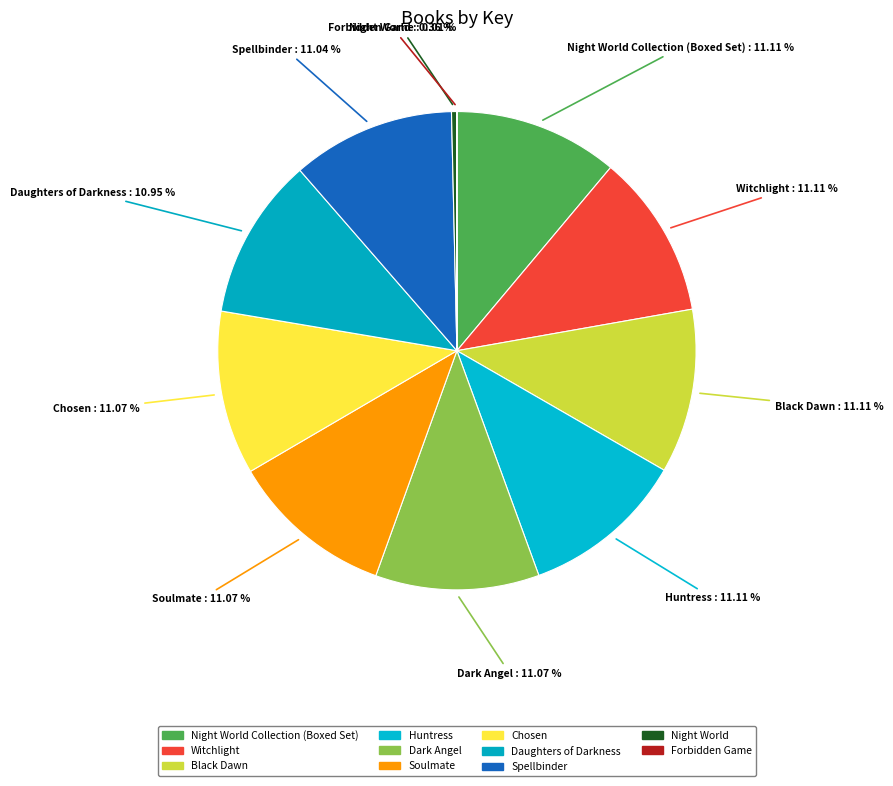

Which slice is the largest?

Night World Collection (Boxed Set)